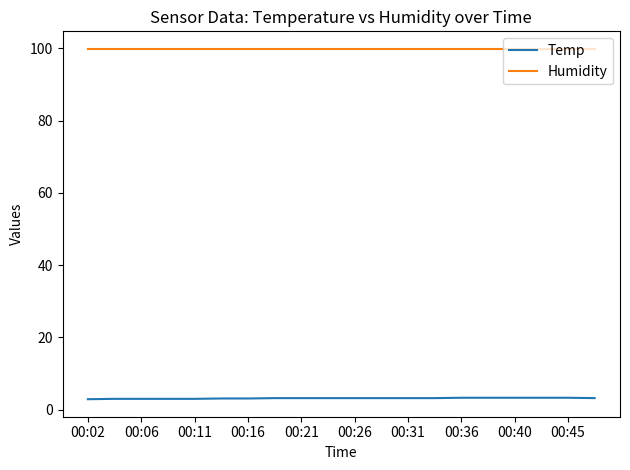

True or false: Temp and Humidity cross at least once.

False